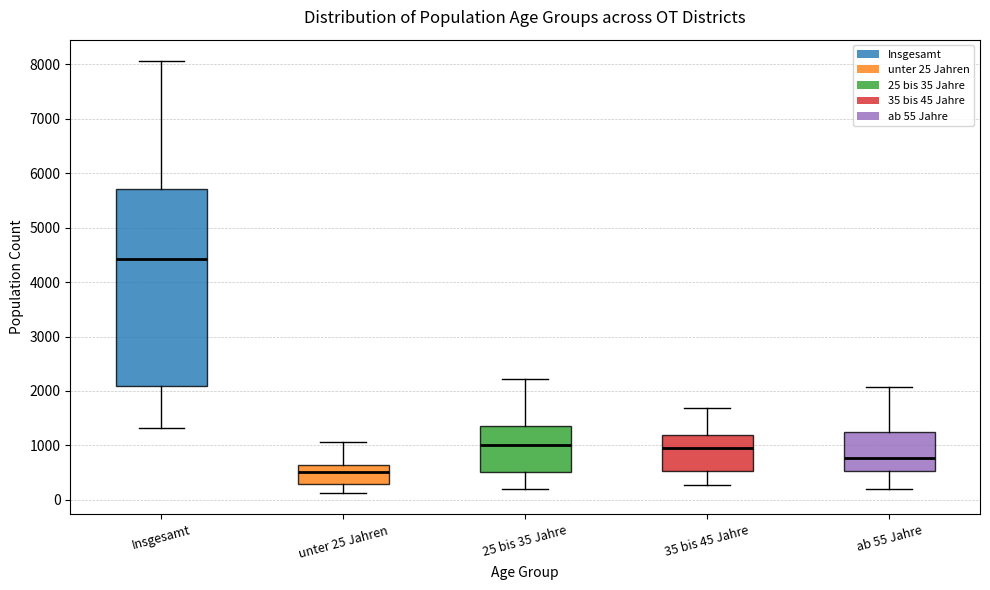

Which box is the tallest, from its lower edge to its upper edge?

Insgesamt